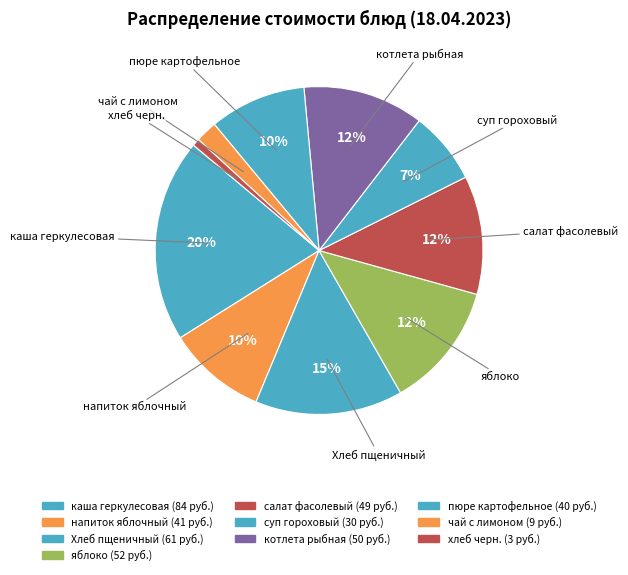

To the nearest percent, what is the difference between the хлеб черн. and Хлеб пщеничный slice percentages?

14%